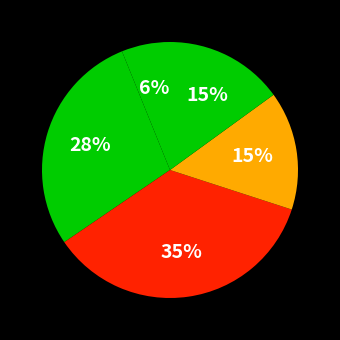

Count the number of slices in the pie.

5